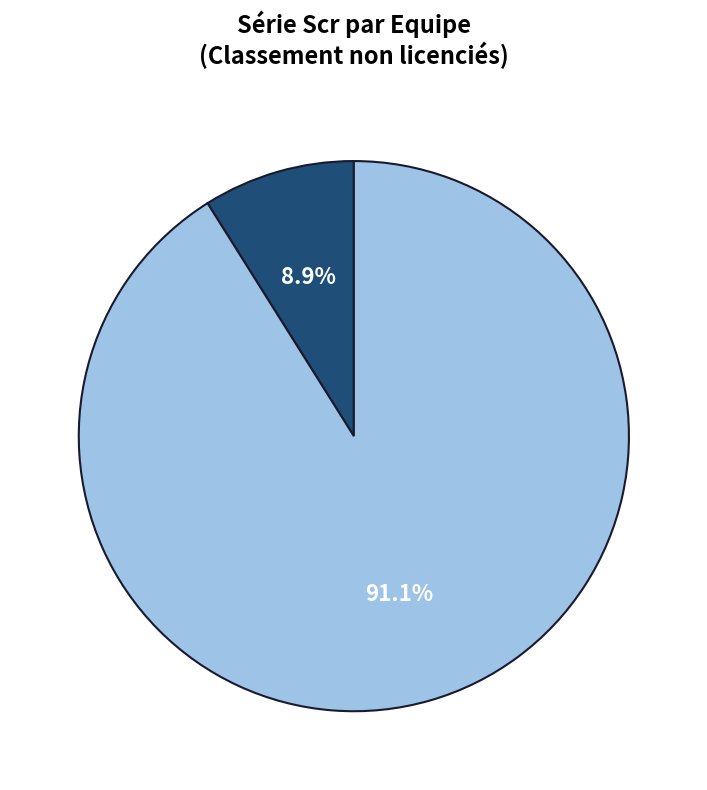

Does any single category account for the majority?

Yes